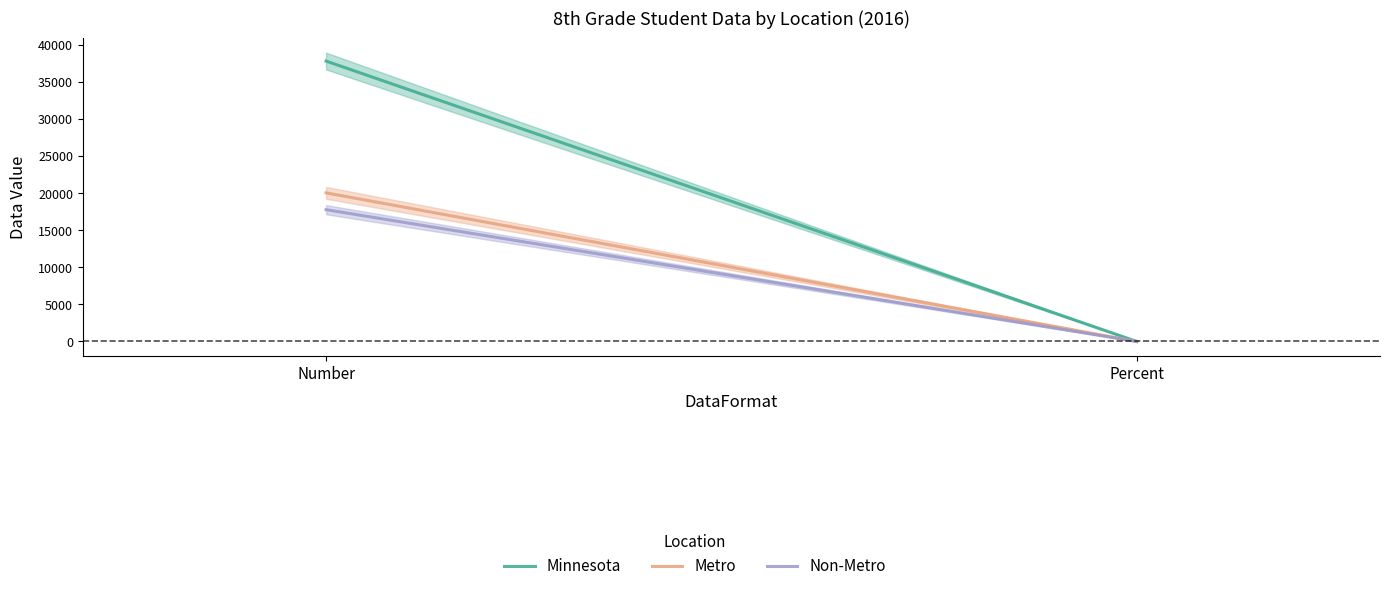

True or false: Metro has a value of 13642.8 at Number.

False